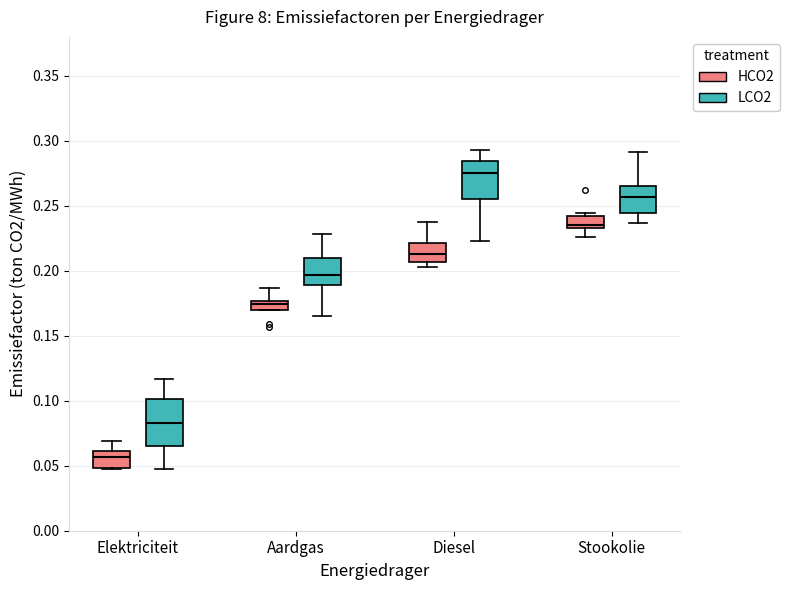

Where does the upper whisker of the box for Aardgas (HCO2) end on the y-axis? The values are not printed on the chart, so give them approximately, as read against the axis.

0.185